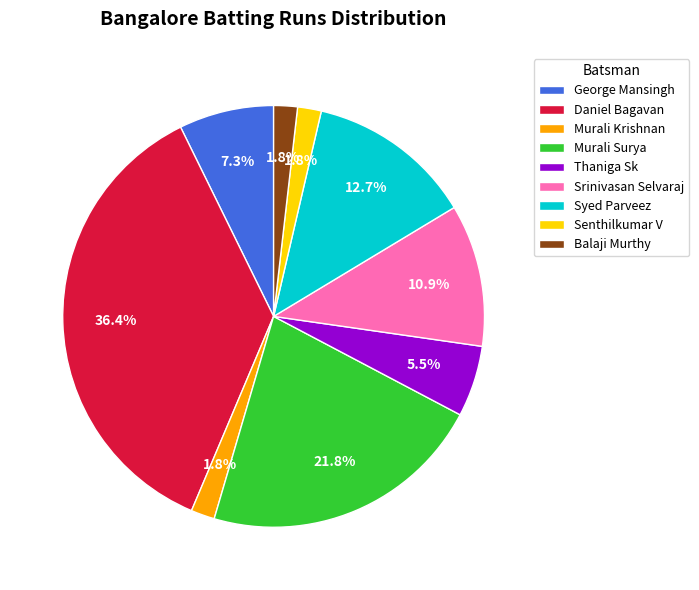

Which slice is the largest?

Daniel Bagavan